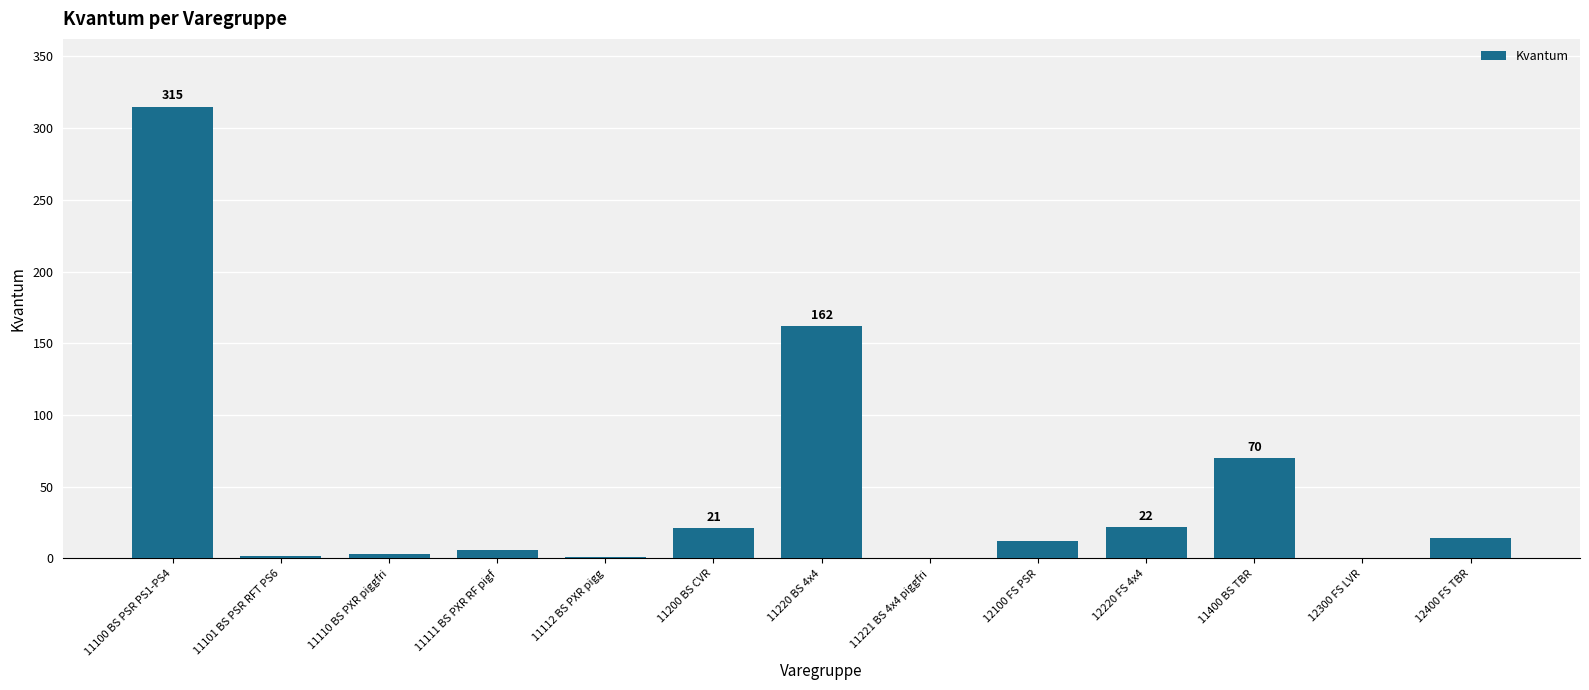

What is the maximum value shown in the chart?

315